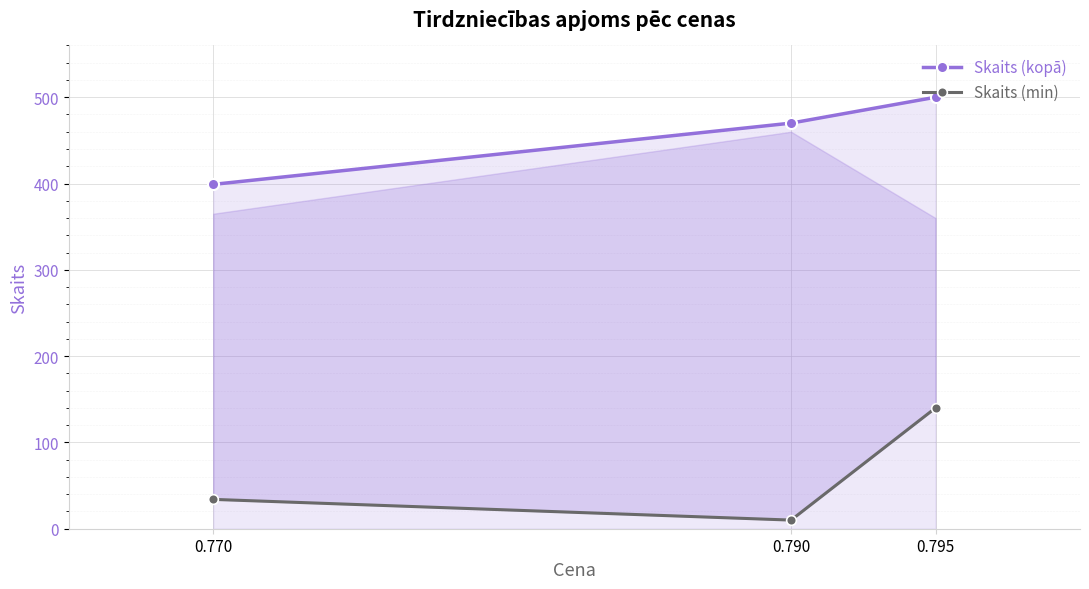

What is the total value across all series at 0.770?

433